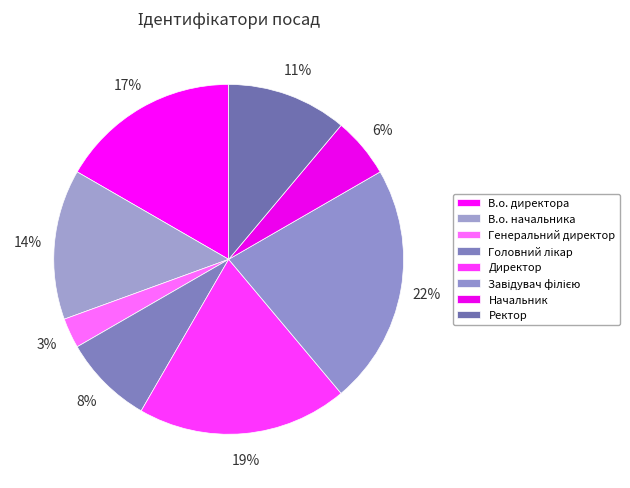

Which category has the smallest portion of the pie?

Генеральний директор